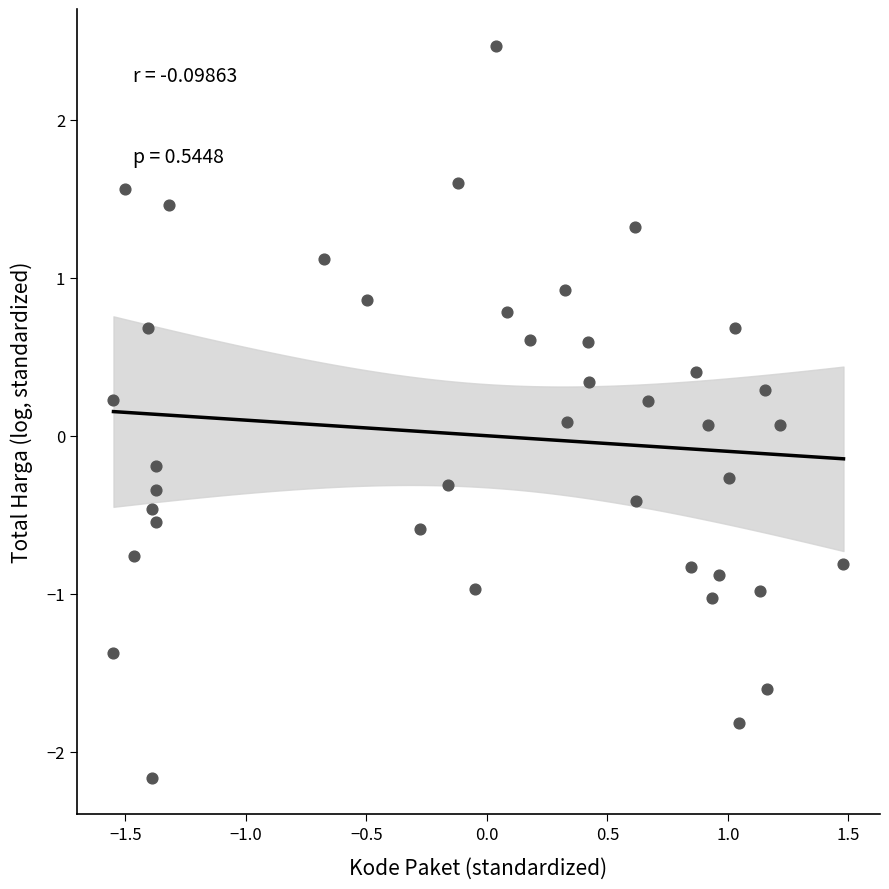

What is the range of X values (max minus min)?

3.0